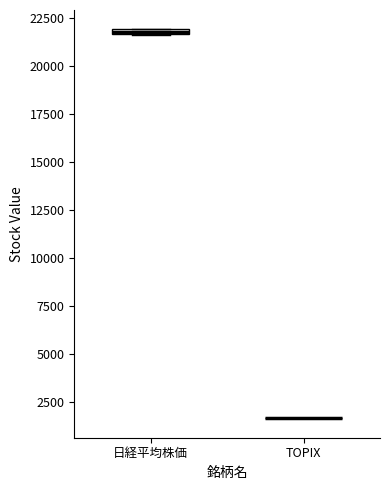

Where is the upper edge of the box for 日経平均株価 on the y-axis? The values are not printed on the chart, so give them approximately, as read against the axis.

22000